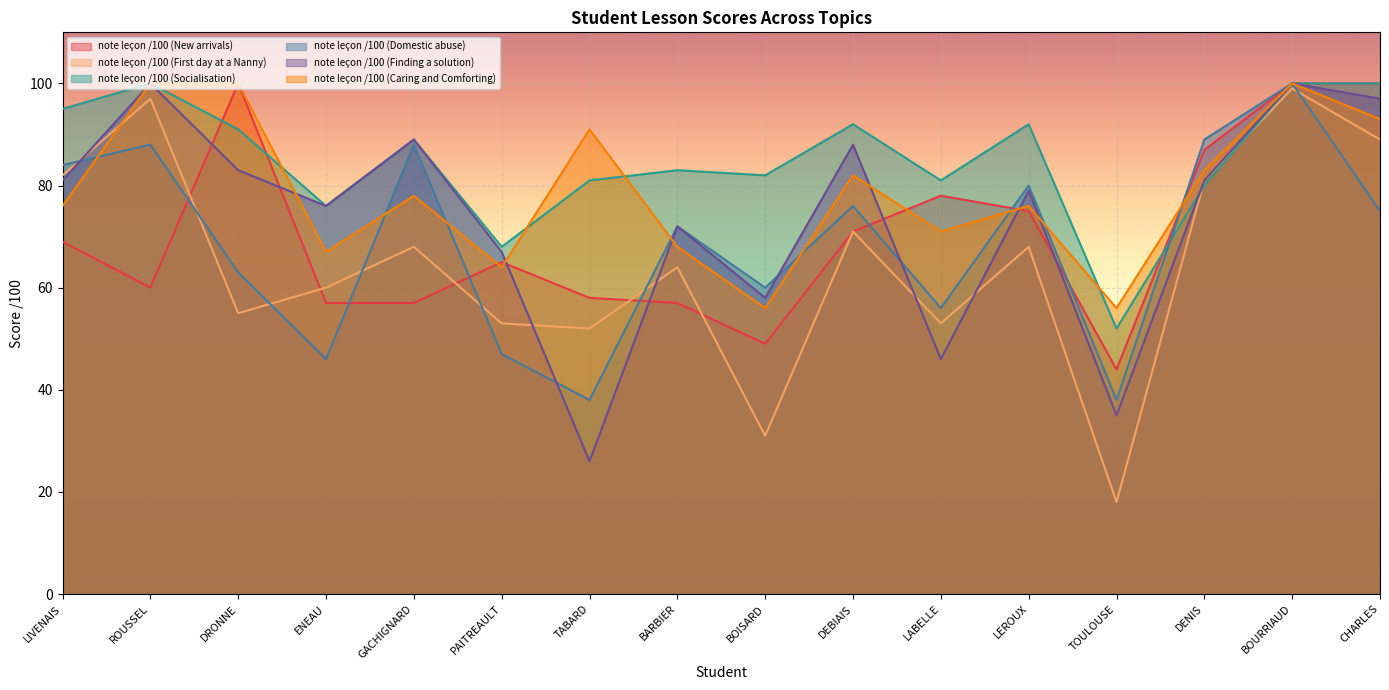

True or false: note leçon /100 (Finding a solution) has more than 2 interior local peaks.

True